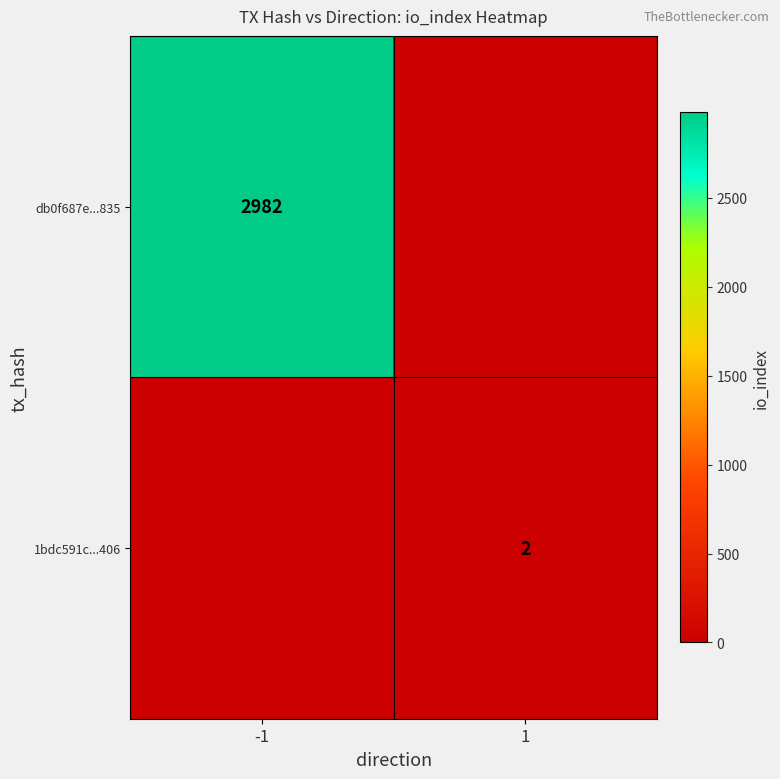

Which category has the highest value across all series?

-1